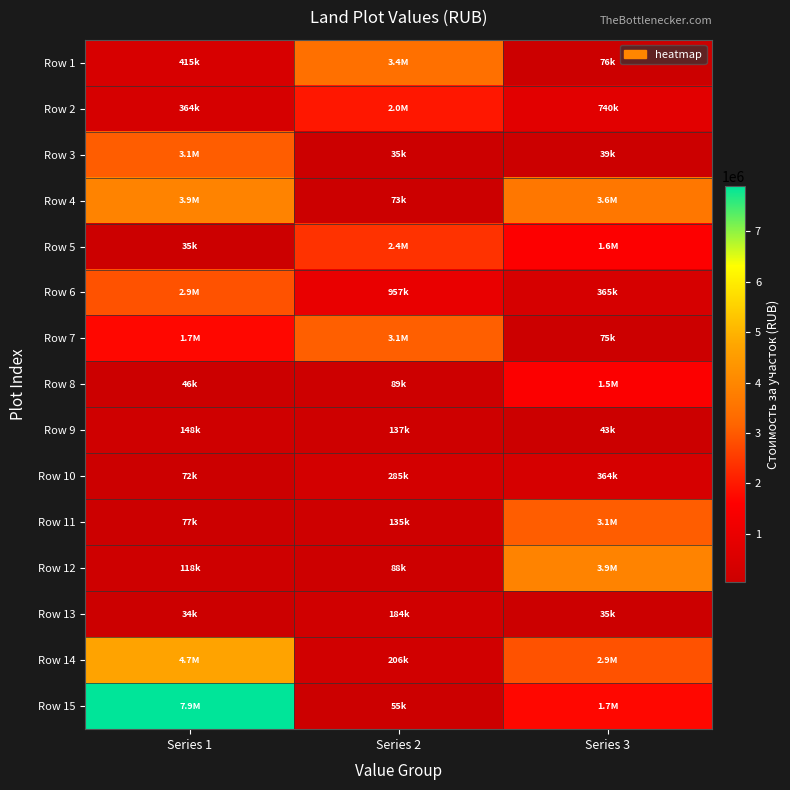

Rank the series by their maximum value, from highest to lowest.

Row 15, Row 14, Row 4, Row 12, Row 1, Row 7, Row 3, Row 11, Row 6, Row 5, Row 2, Row 8, Row 10, Row 13, Row 9